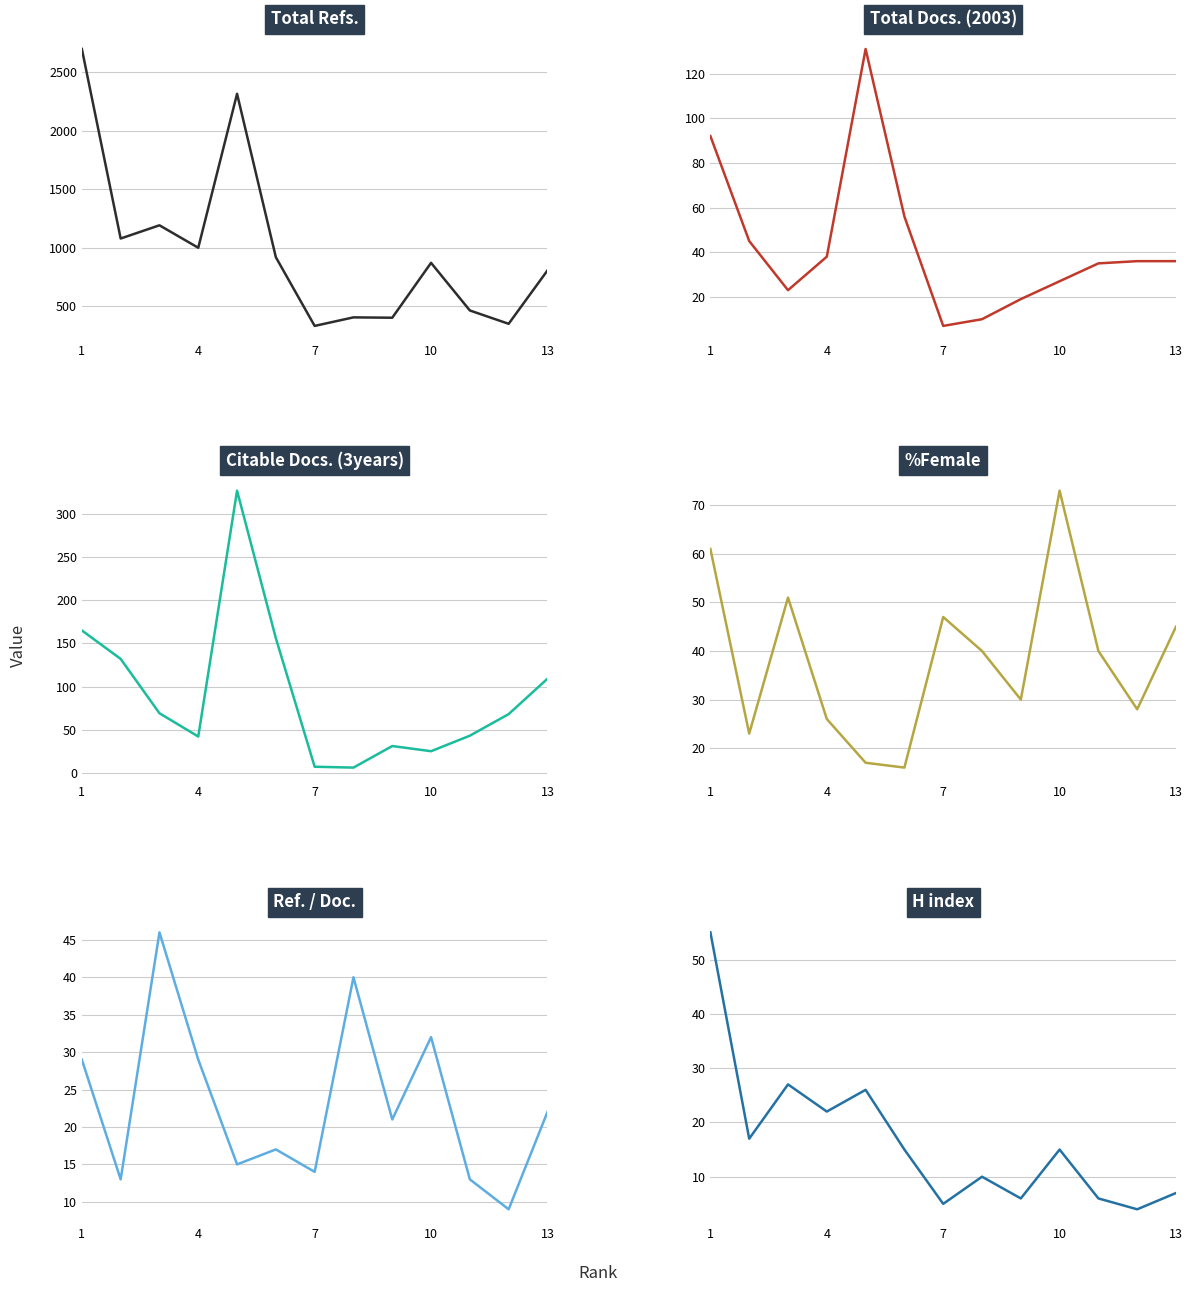

Where is Ref. / Doc. nearest to the value 27?

1